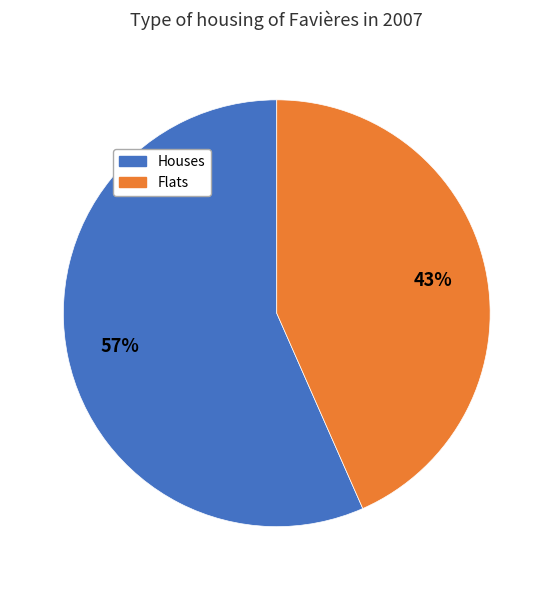

To the nearest percent, what is the average slice percentage?

50%